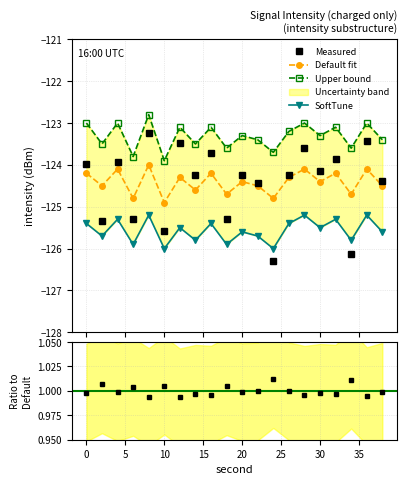

At which category does trend_upper reach its first local peak?

4